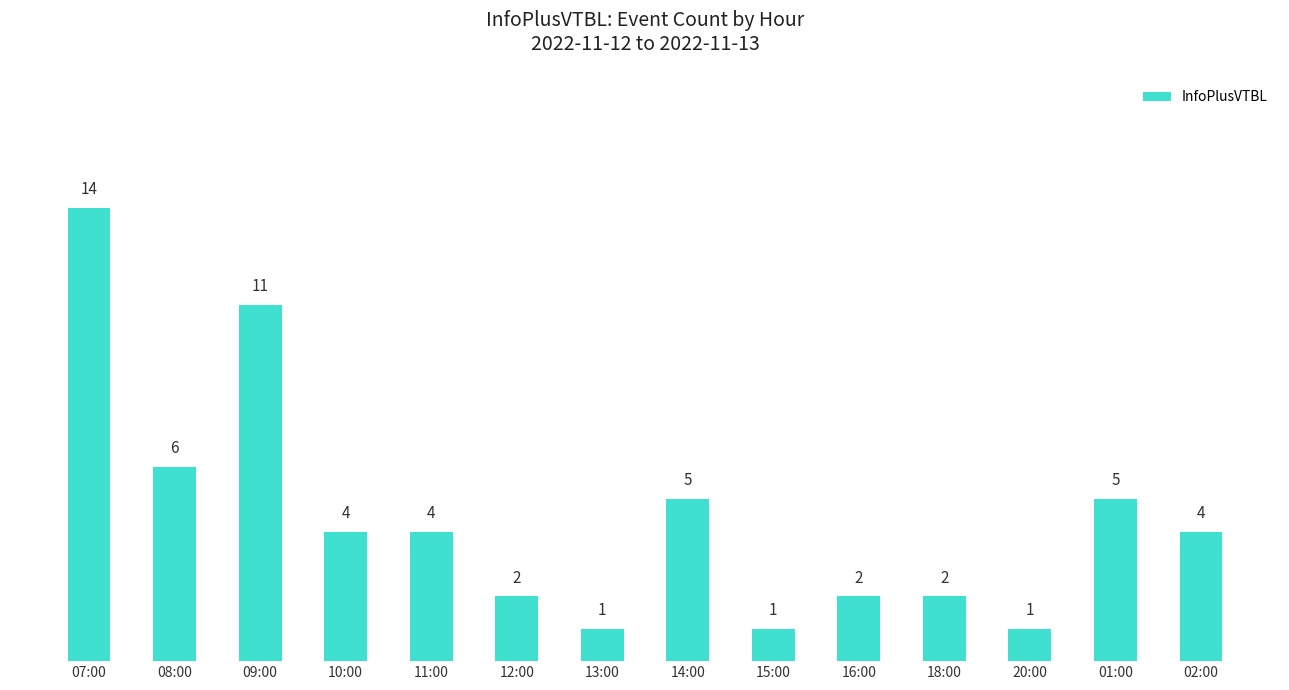

What is the ratio of the value at 08:00 to the value at 12:00?

3.0